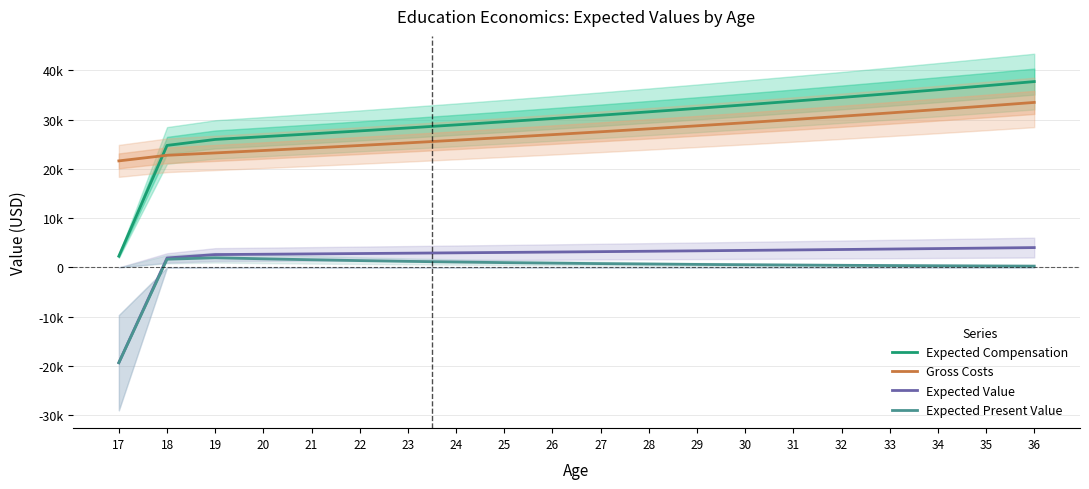

Where does the Gross Costs series first go above 27530?

27